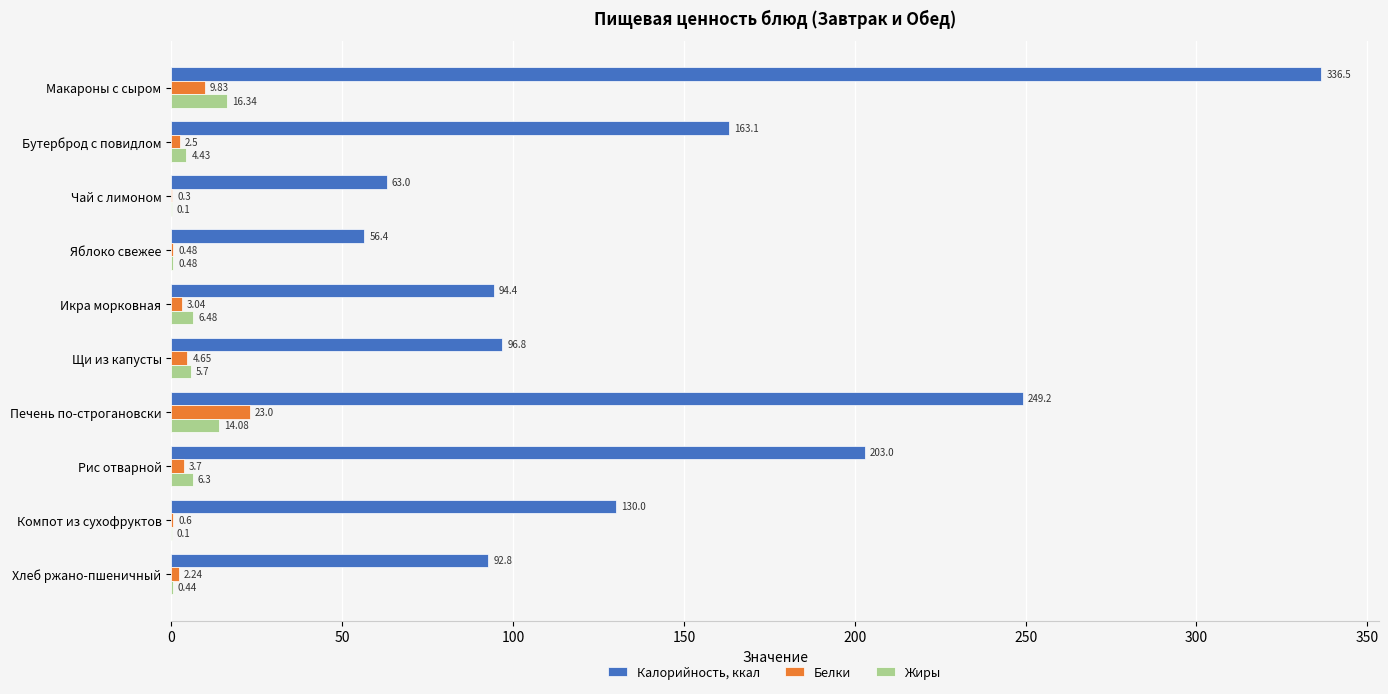

At which category does the chart reach its peak across all series?

Макароны с сыром